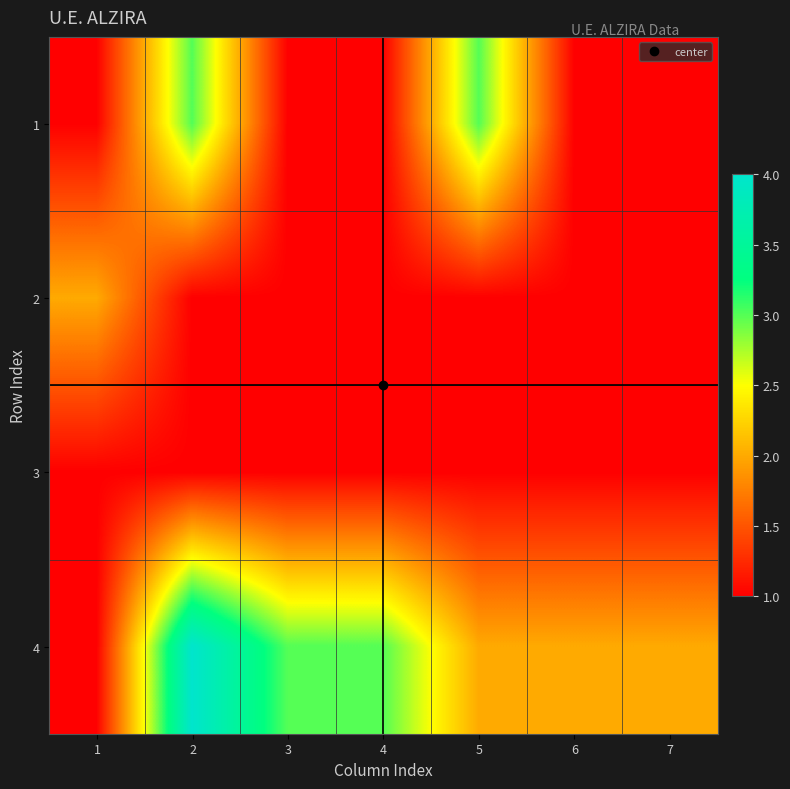

Which has a higher value, 7 or 3?

7